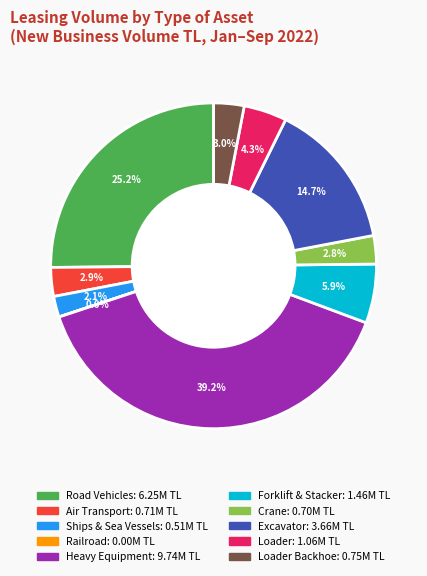

Does any single category account for the majority?

No